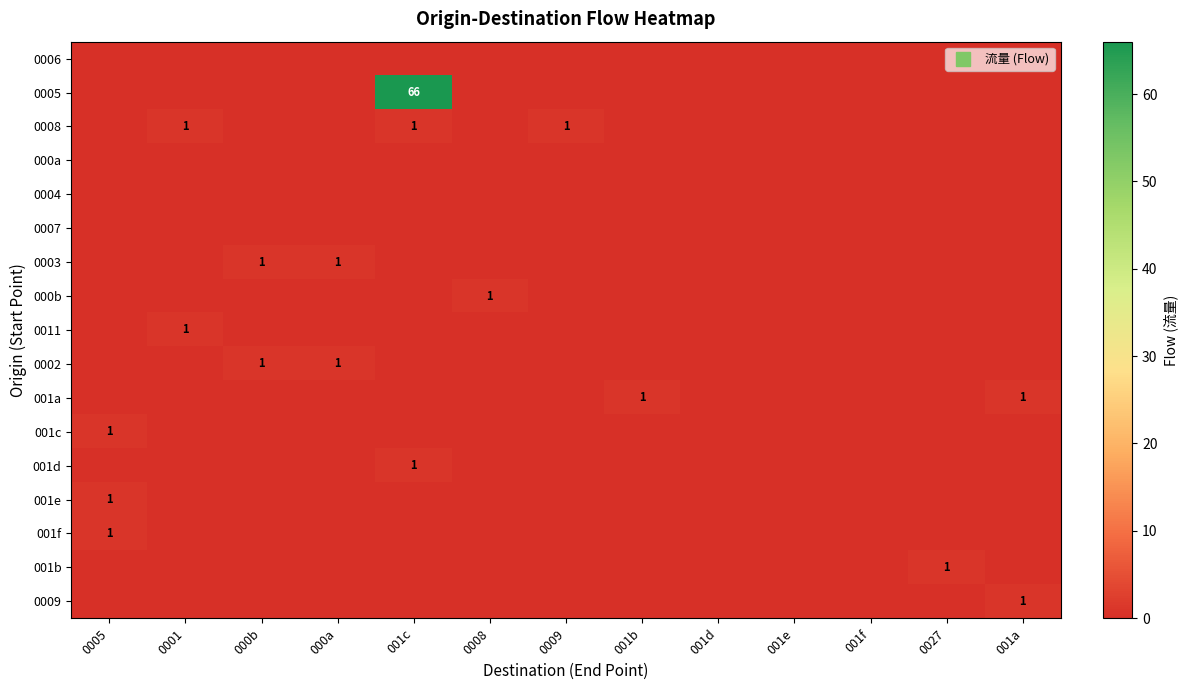

Which category has the highest value in the 000b series?

0008